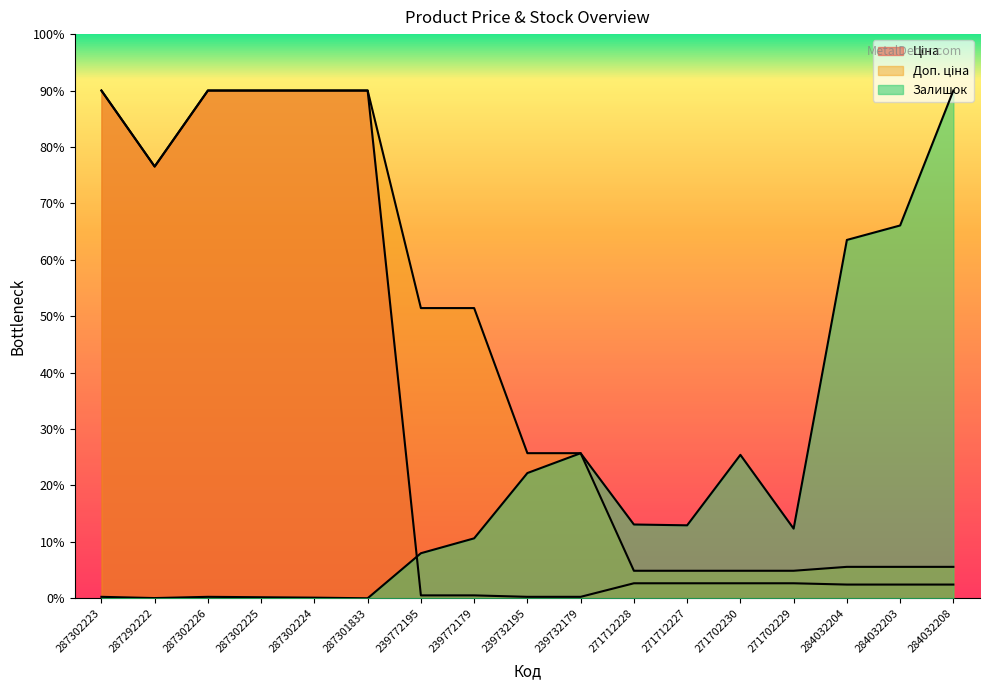

At which category is the sum across all series the highest?

287302223